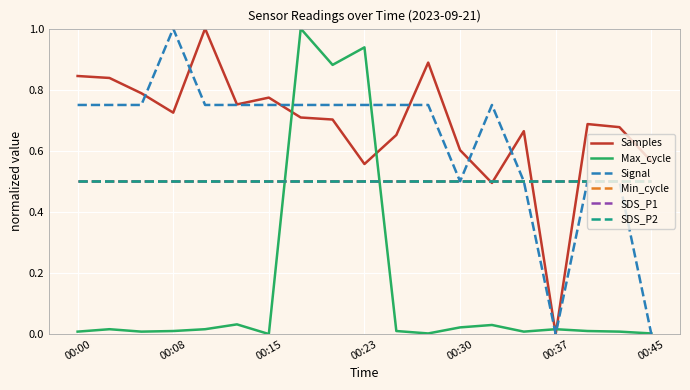

Is this an area chart (filled region under the line)?

No